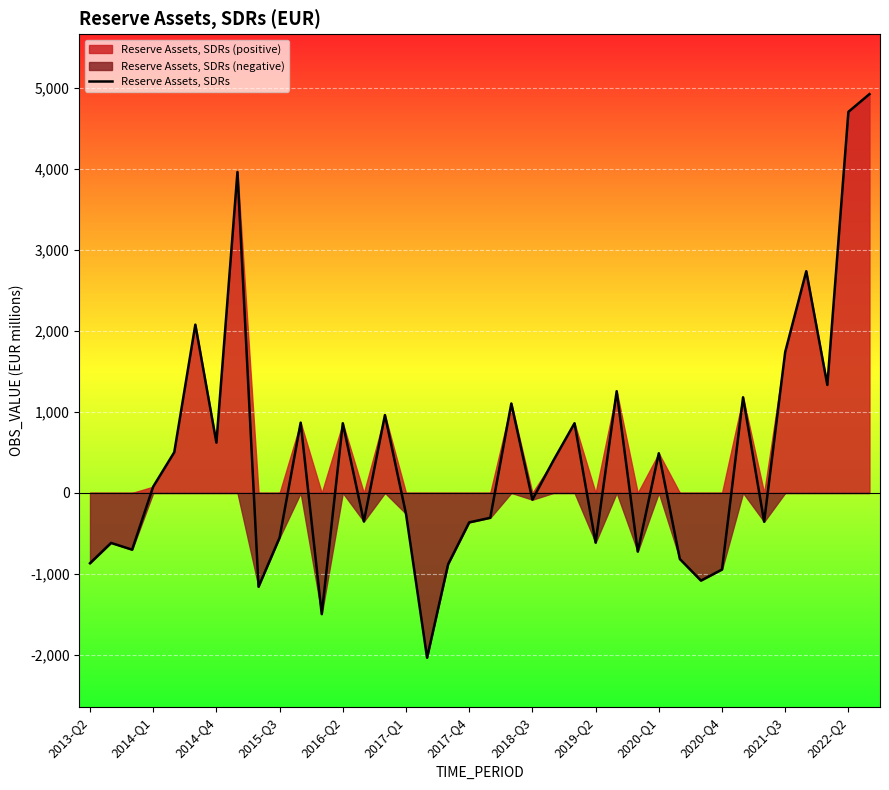

The chart shows a value of -196.5 at 13. True or false?

False